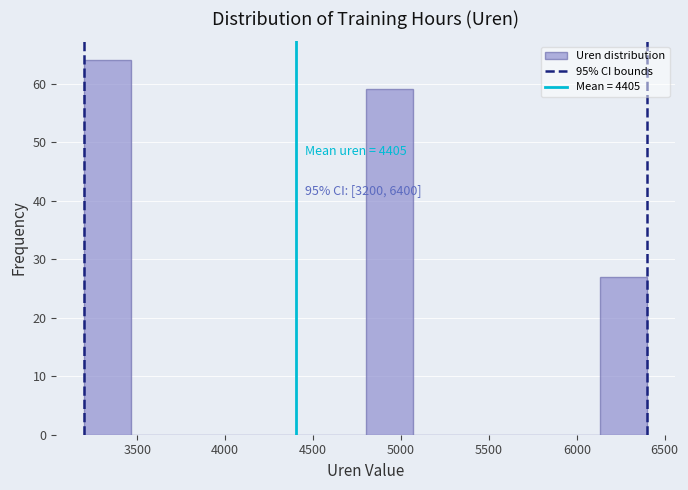

Which range on the x-axis has the tallest bar?

3200 to 3450